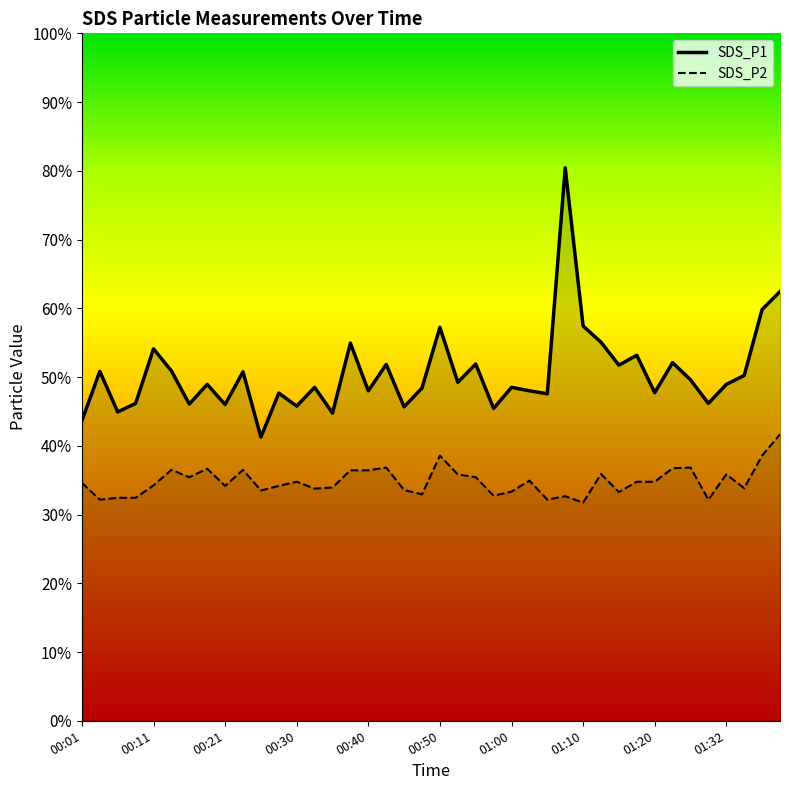

How many lines are shown in the chart?

2